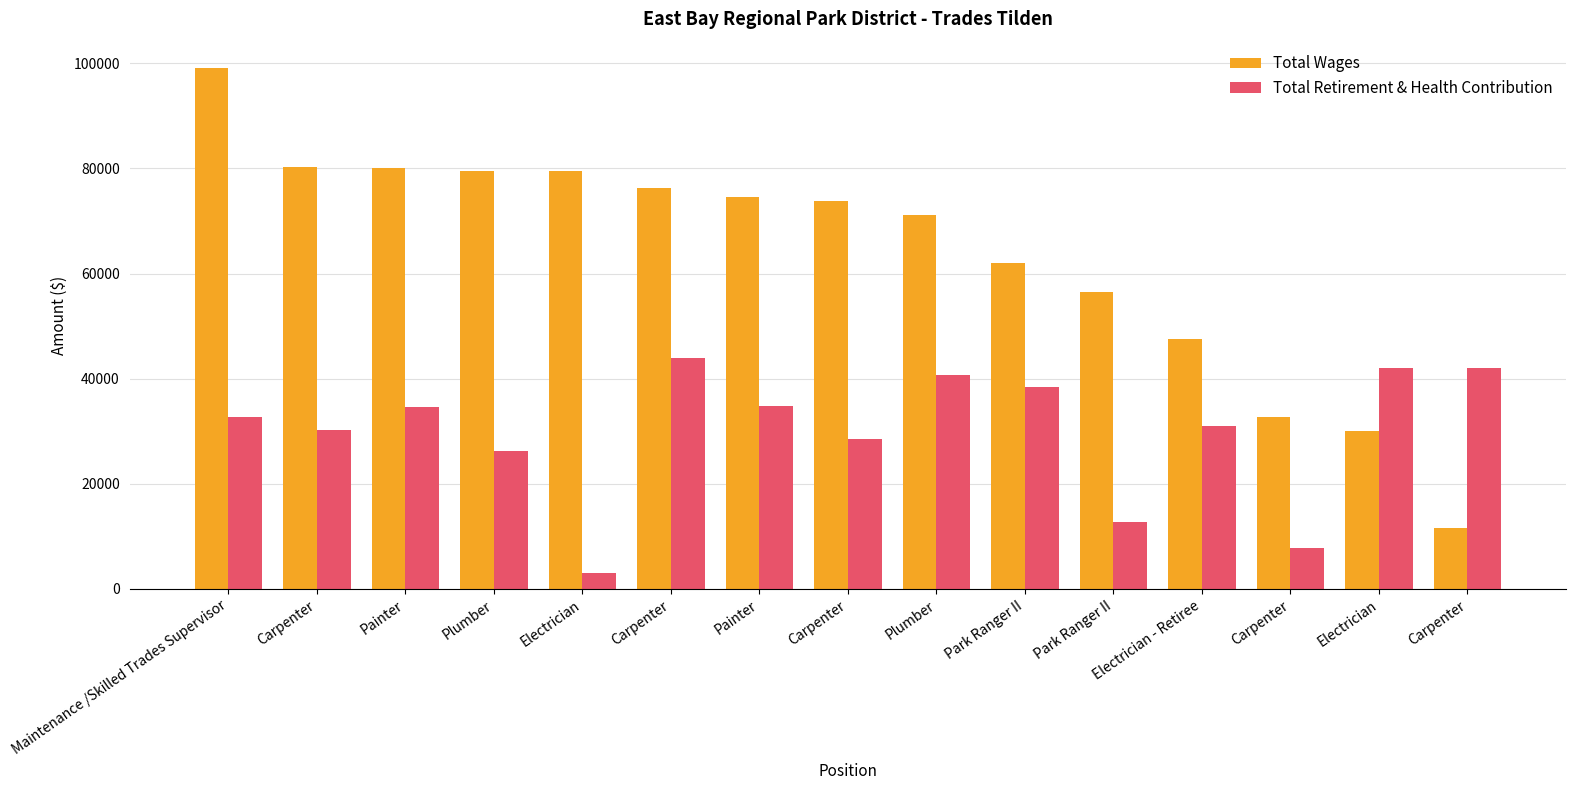

How many values in the Total Wages series are below 73823?

7